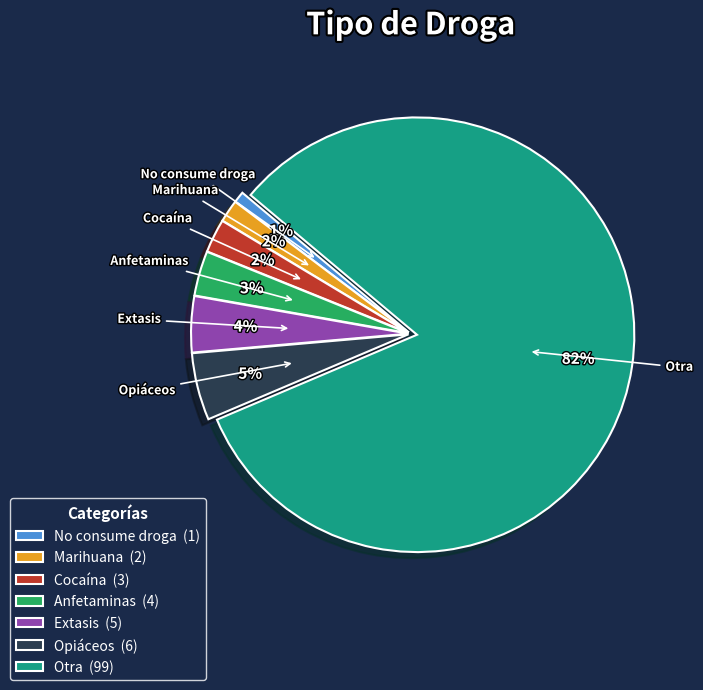

To the nearest percent, what is the difference between the Extasis and No consume droga slice percentages?

3%